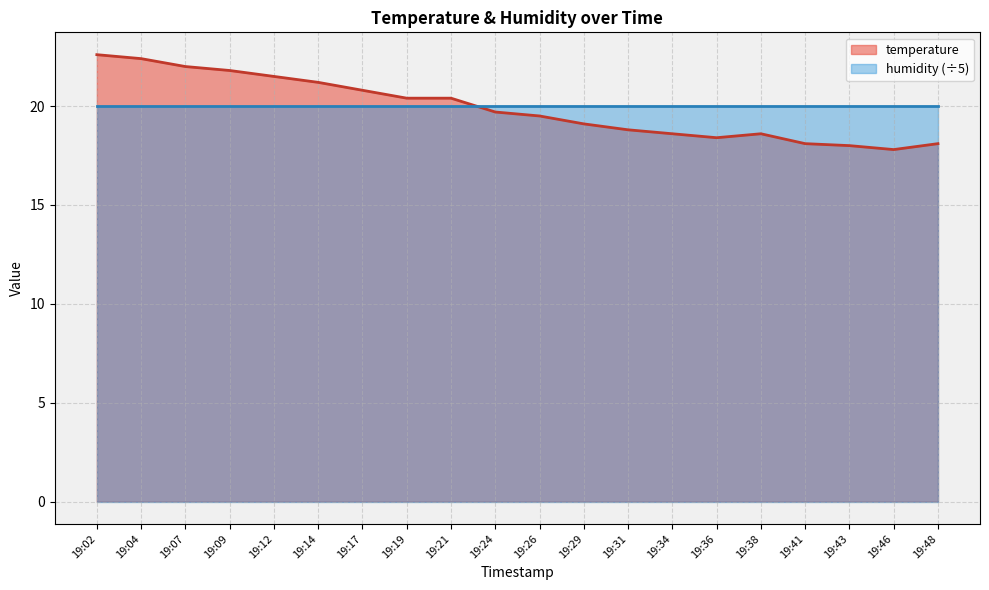

How many values exceed 19?

12